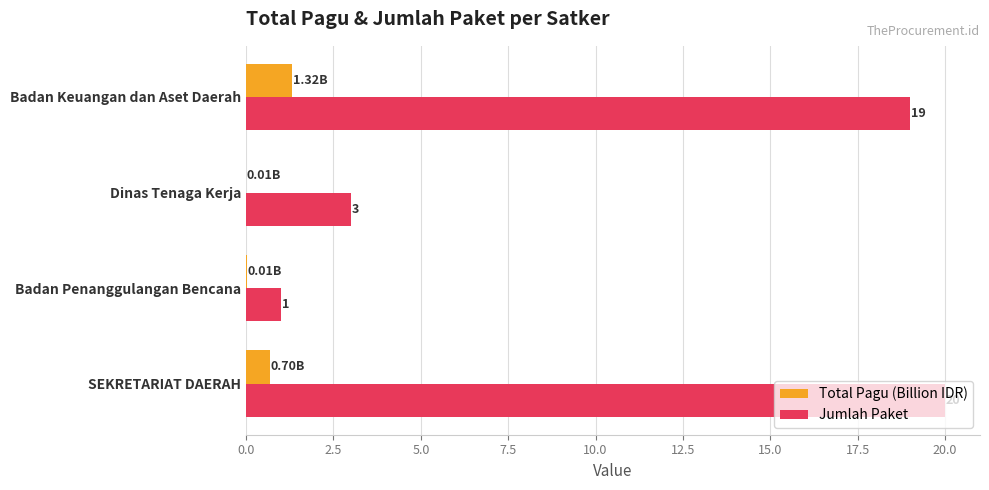

Where is Jumlah Paket nearest to the value 10?

Dinas Tenaga Kerja